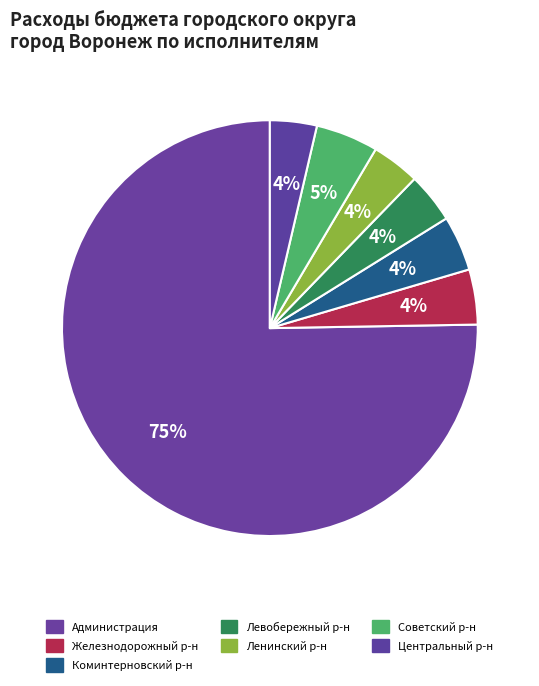

What is the majority slice?

Администрация городского округа город Воронеж